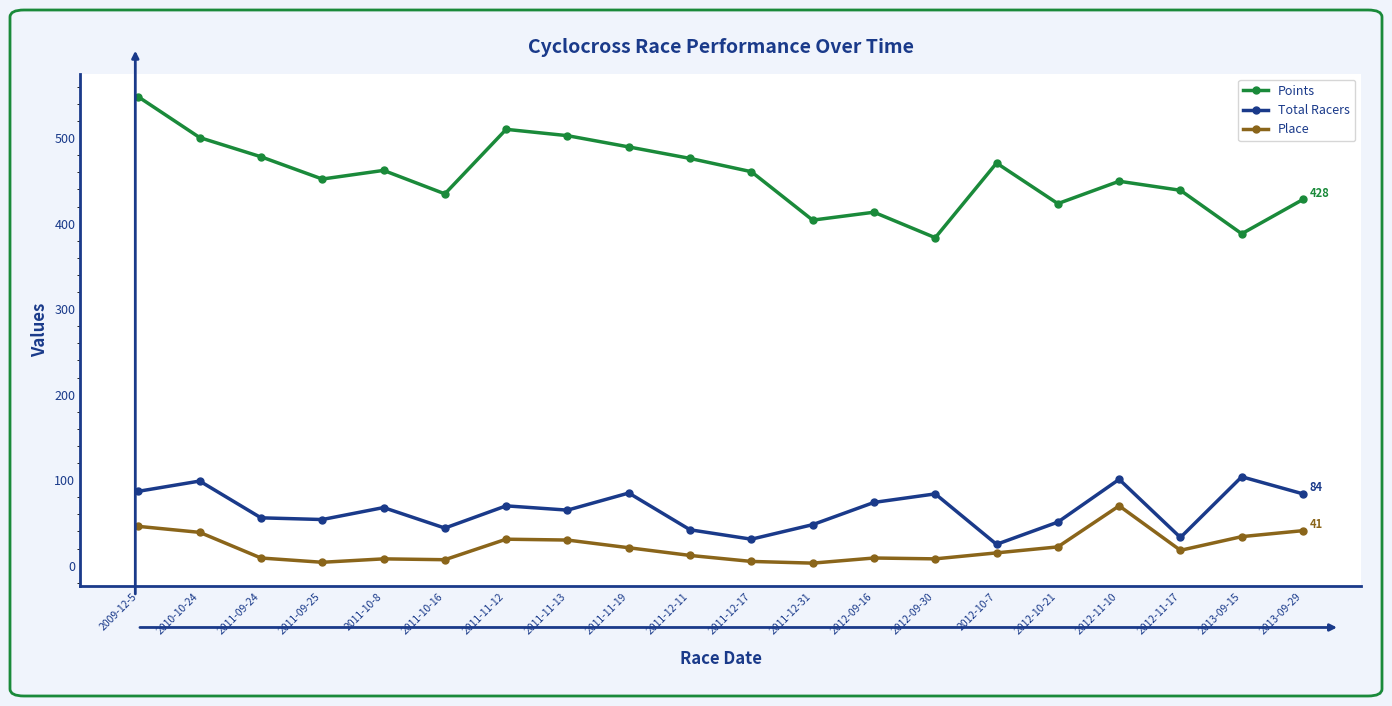

Count the number of data series in this chart.

3